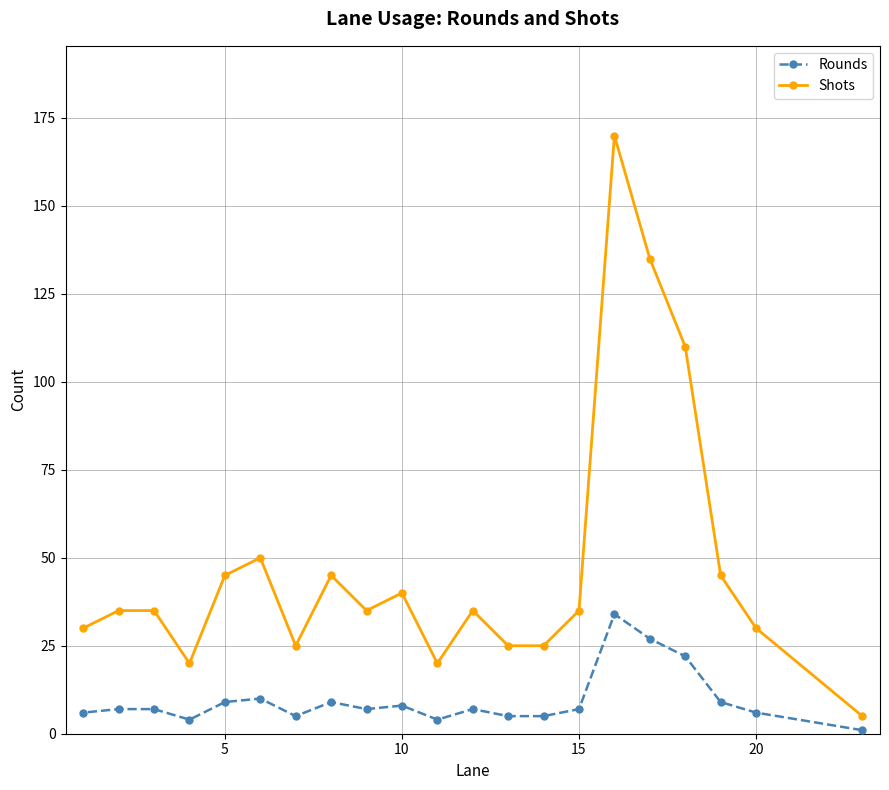

True or false: Rounds and Shots cross at least once.

False